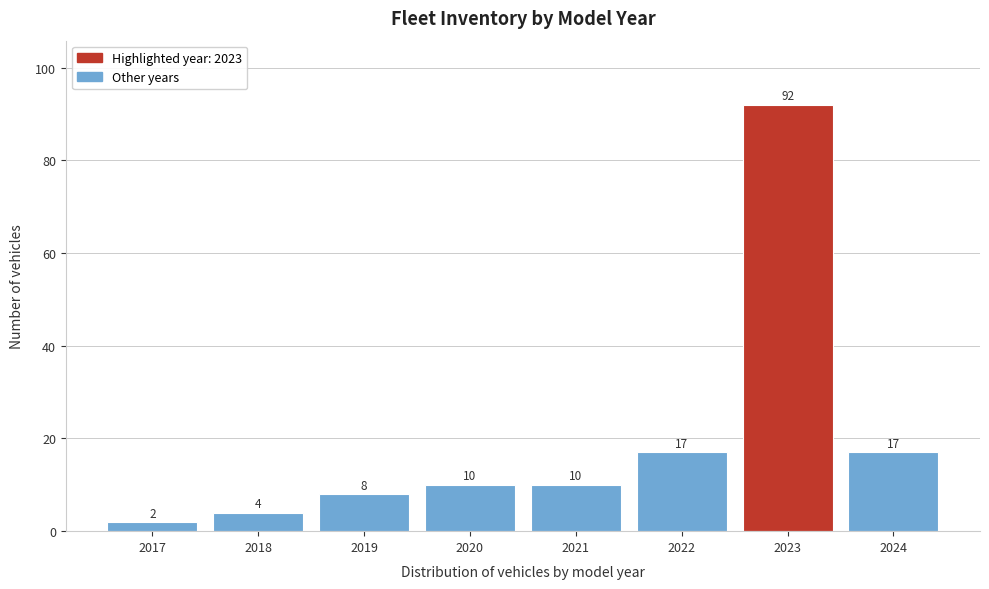

Reading left to right, what are all the values shown in this chart?

2	4	8	10	10	17	92	17